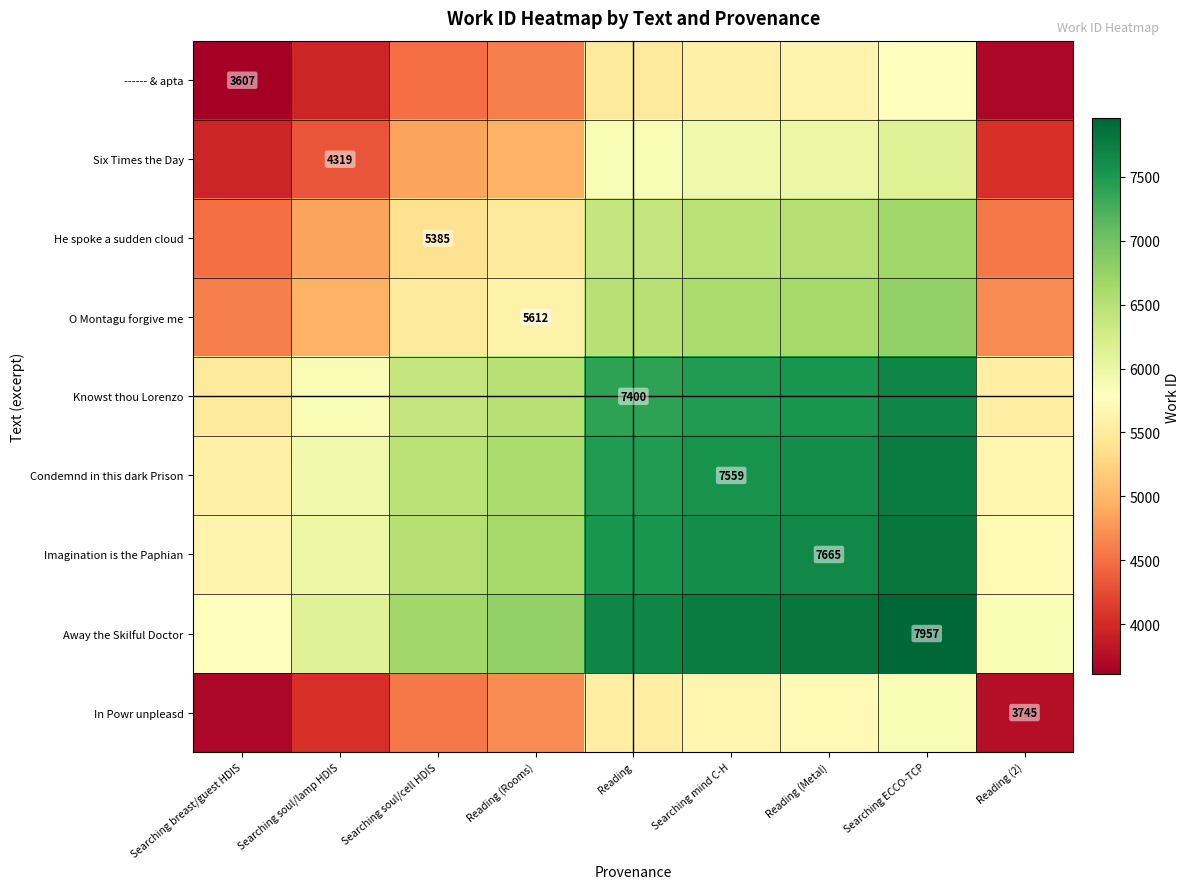

Is it true that Imagination is the Paphian equals 2686.5 at Reading (Metal)?

False